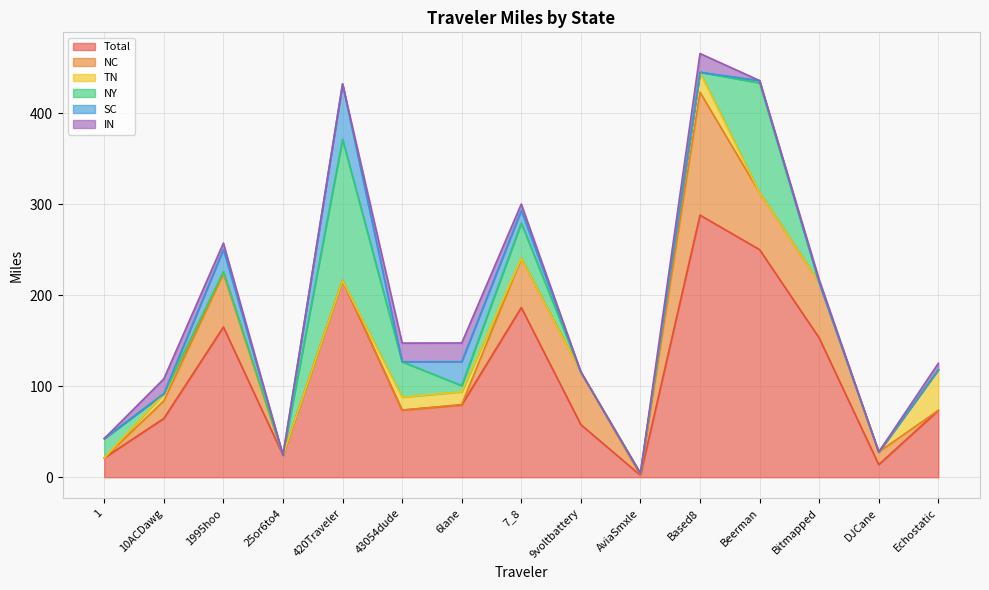

At which category is the sum across all series the highest?

Based8